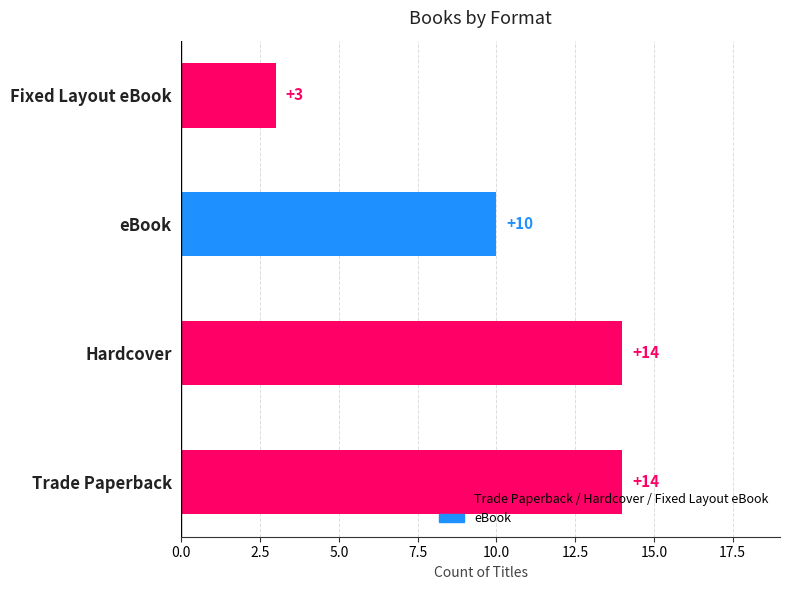

Reading top to bottom, what are all the values shown in this chart?

3	10	14	14